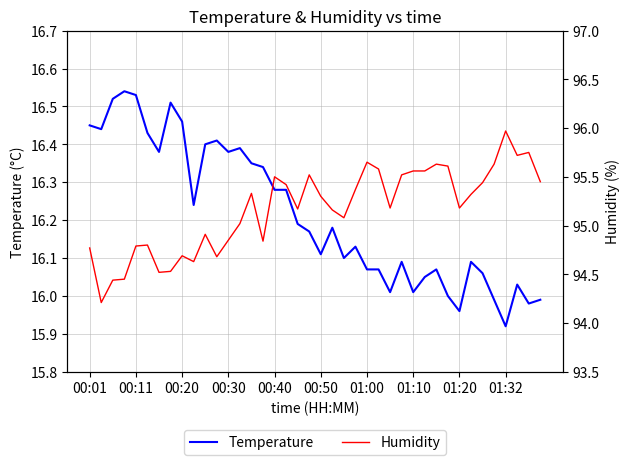

The Temperature series shows 6.1 at 01:20. True or false?

False